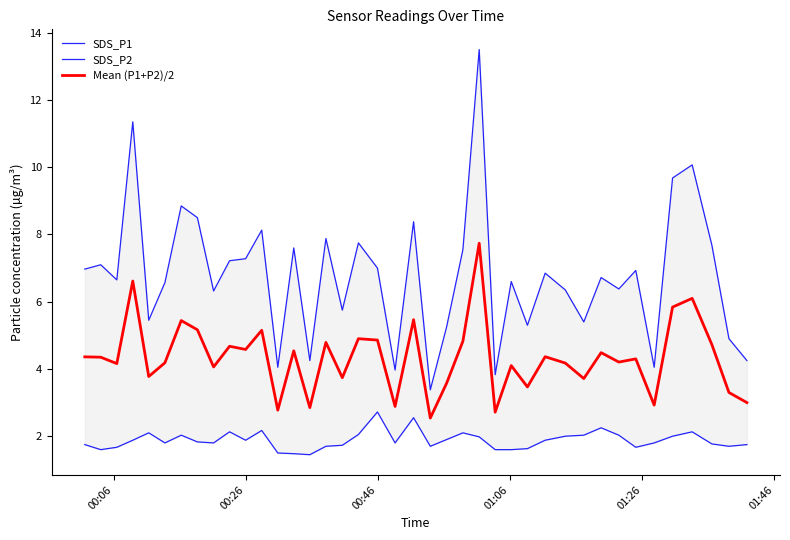

Rank the series by their average value, from highest to lowest.

SDS_P1, Mean (P1+P2)/2, SDS_P2